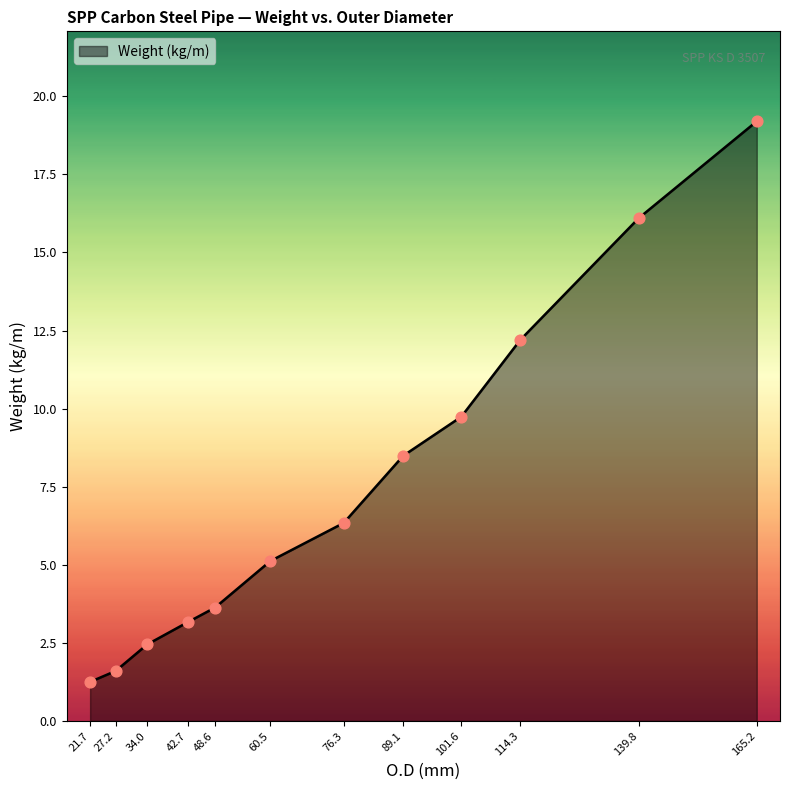

What is the change in value from 60.5 to 101.6?

+4.6